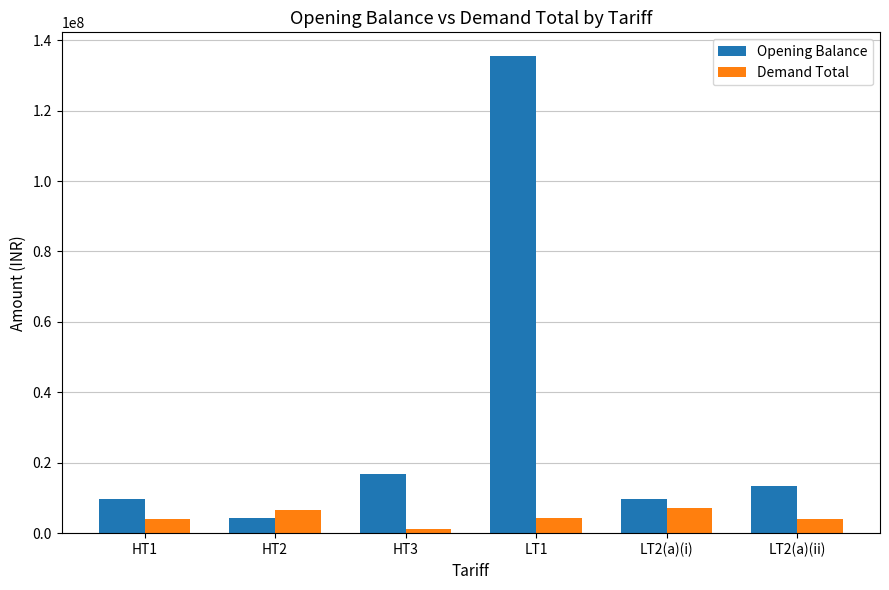

What is the greatest value displayed?

135453647.7